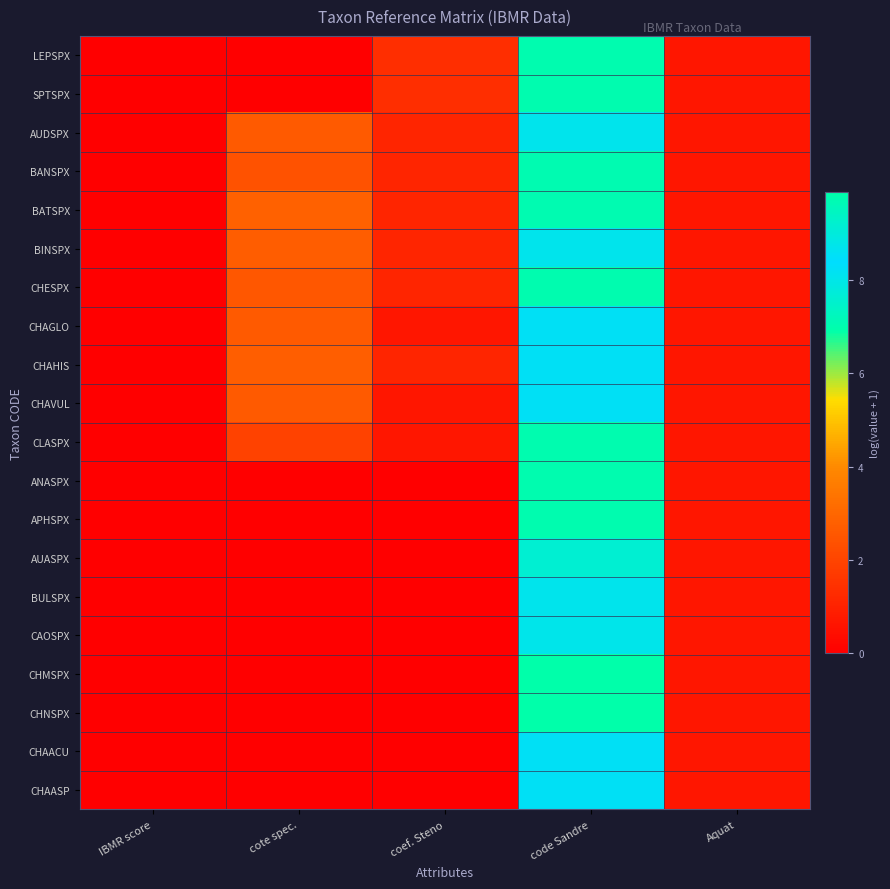

At which category is the sum across all series the highest?

code Sandre